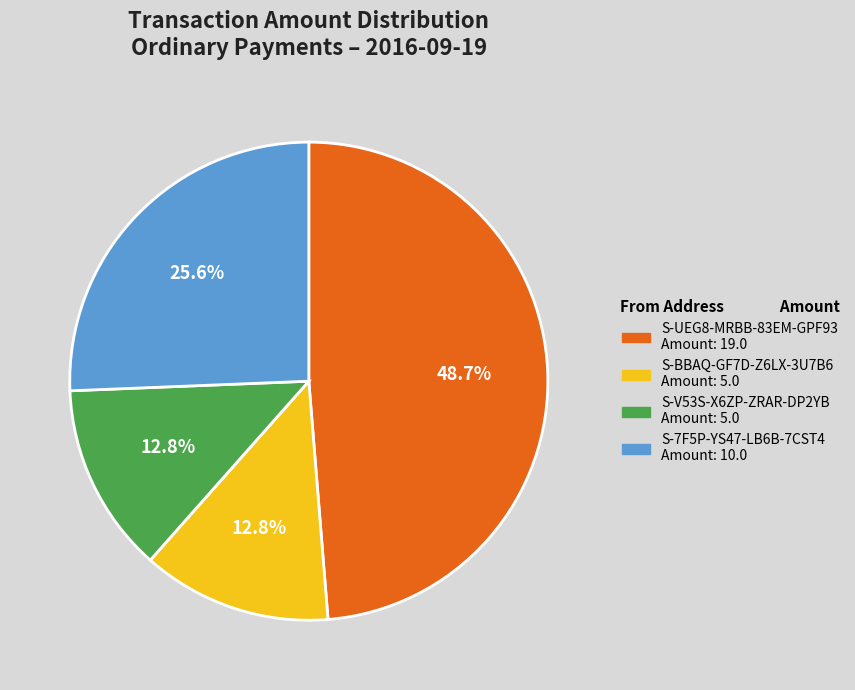

Count the number of slices in the pie.

4